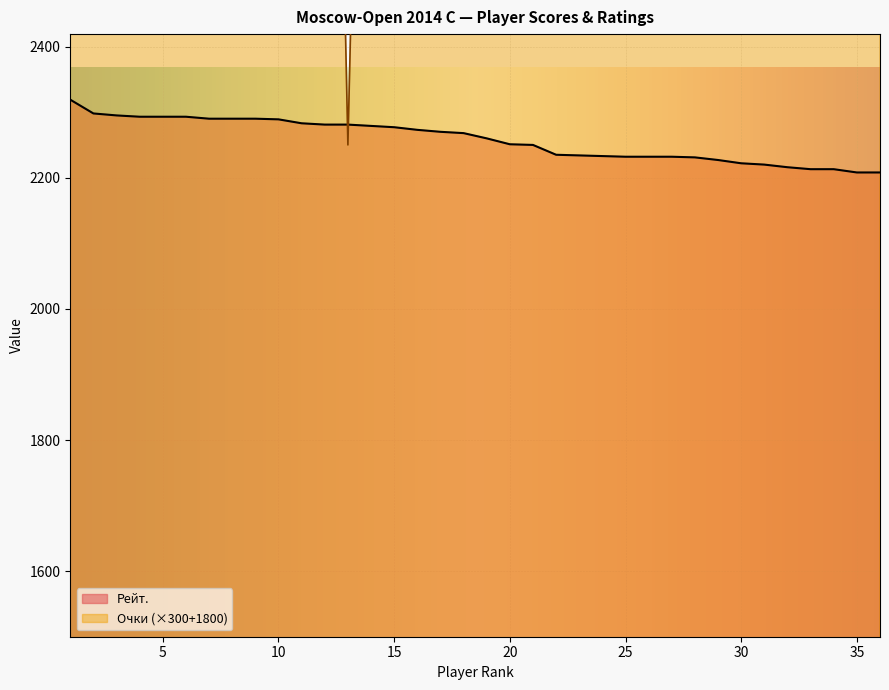

What is the difference between the highest and lowest values at 17?

1480